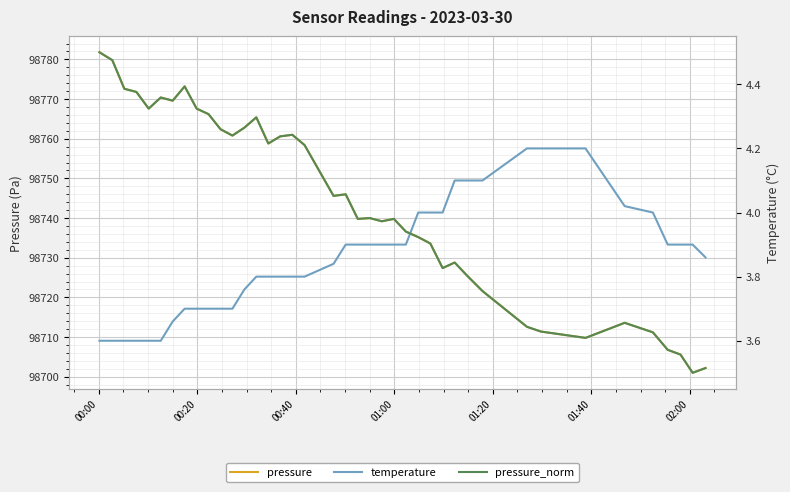

How many lines are shown in the chart?

3